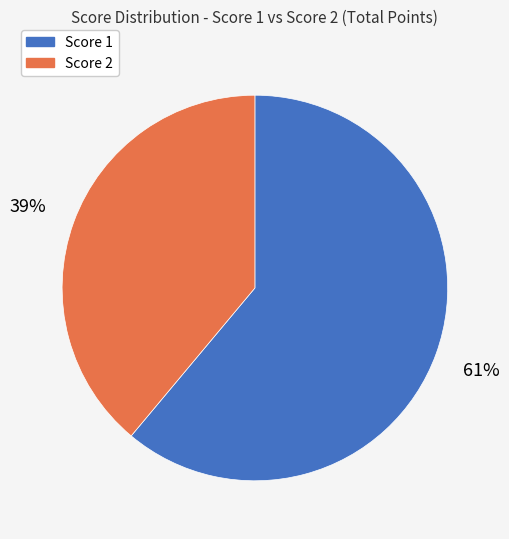

Count the number of slices in the pie.

2